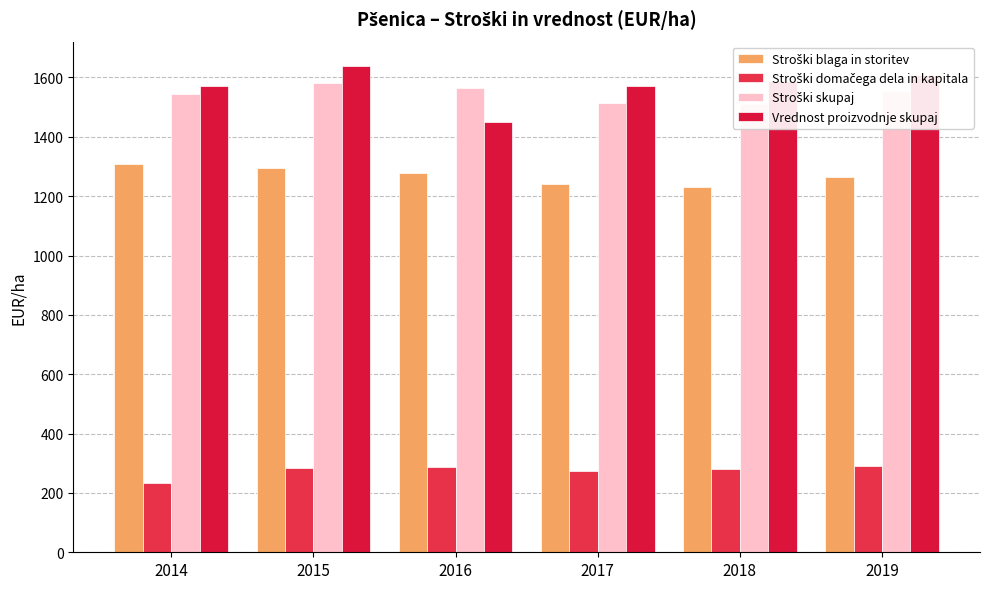

Reading left to right, extract all data points from this chart.

Stroški blaga in storitev: 2014=1309.4	2015=1296.2	2016=1277.1	2017=1239.5	2018=1231.7	2019=1265.2
Stroški domačega dela in kapitala: 2014=233.7	2015=284.1	2016=286.4	2017=275.6	2018=279.2	2019=290.4
Stroški skupaj: 2014=1543.1	2015=1580.3	2016=1563.5	2017=1515.0	2018=1510.9	2019=1555.6
Vrednost proizvodnje skupaj: 2014=1569.9	2015=1638.8	2016=1451.0	2017=1572.2	2018=1588.8	2019=1608.3